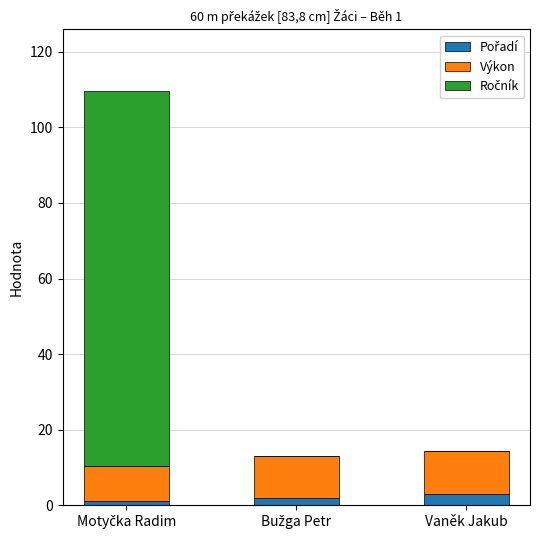

Are the bars grouped side by side (vs. stacked)?

No